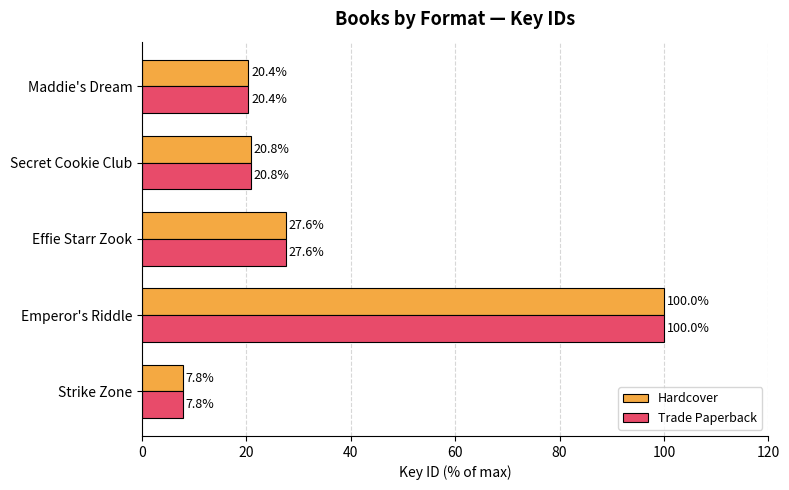

True or false: Hardcover has a value of 155.4 at Emperor's Riddle.

False